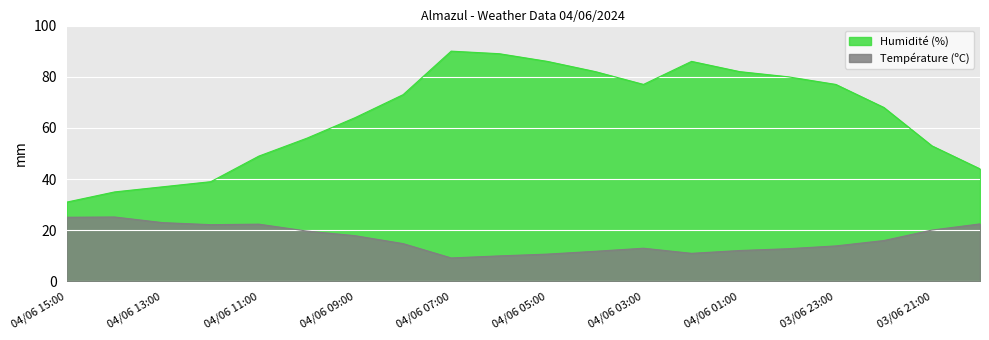

Count the number of categories in the chart.

20